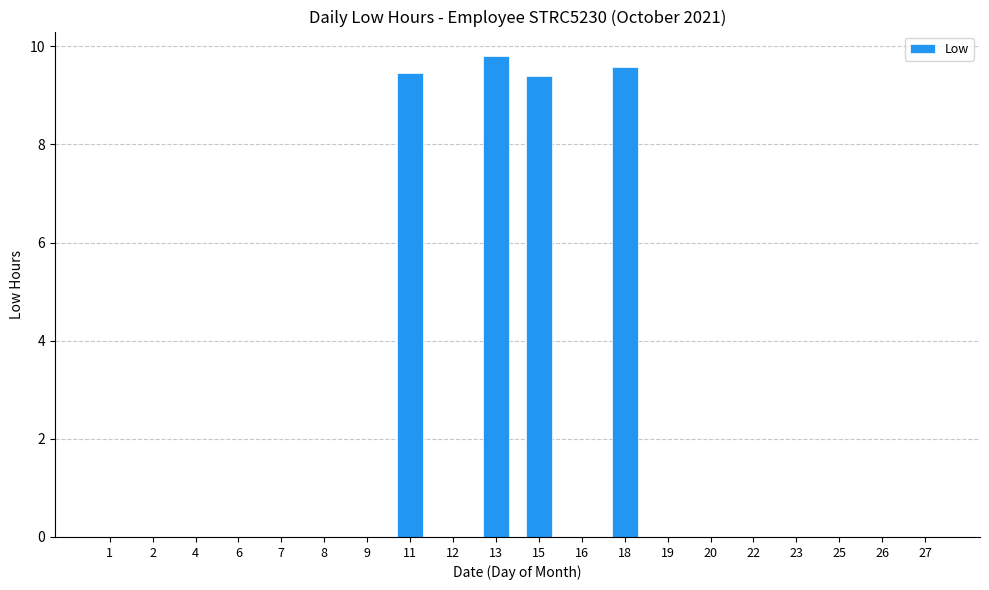

What is the greatest value displayed?

9.8